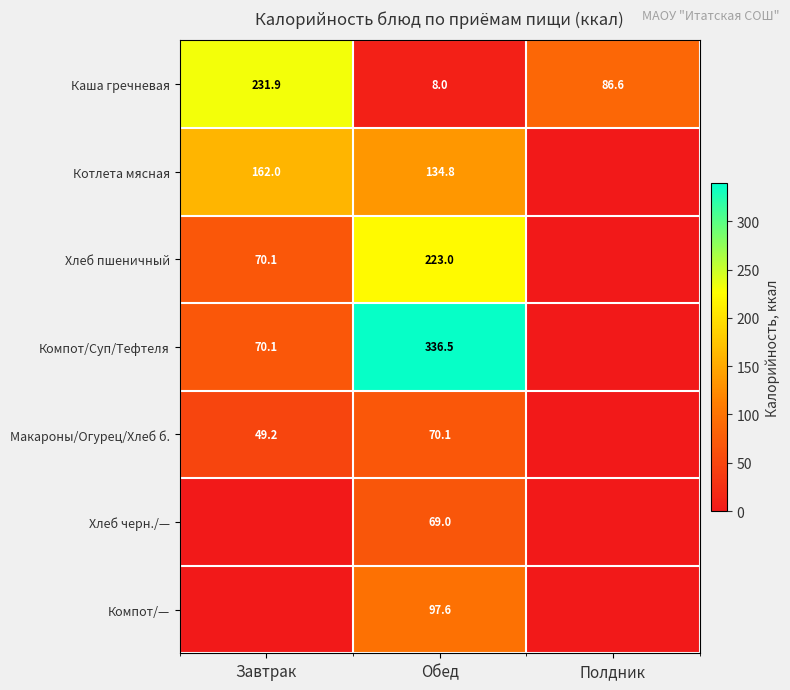

Is it true that Котлета мясная equals 134.8 at Обед?

True